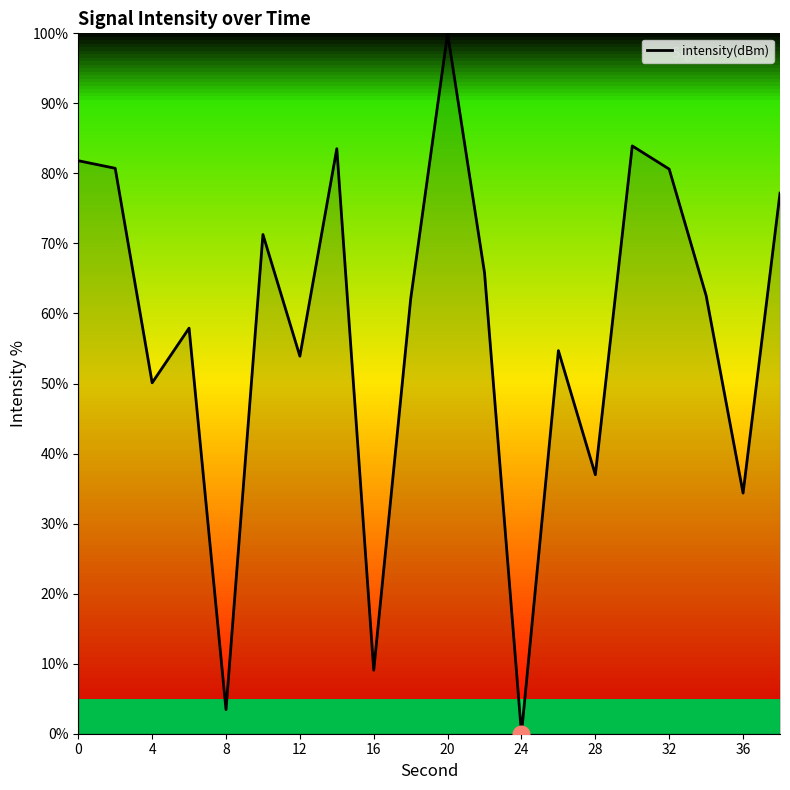

What is the maximum value shown in the chart?

100.0